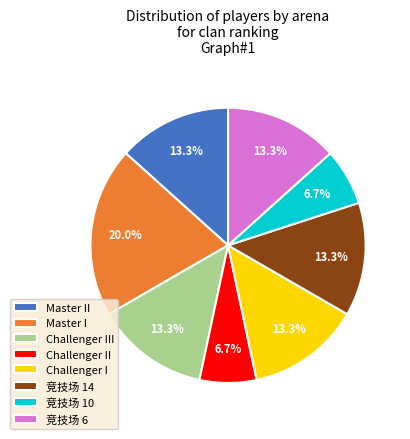

To the nearest percent, what is the difference between the largest and smallest slice percentages?

13%